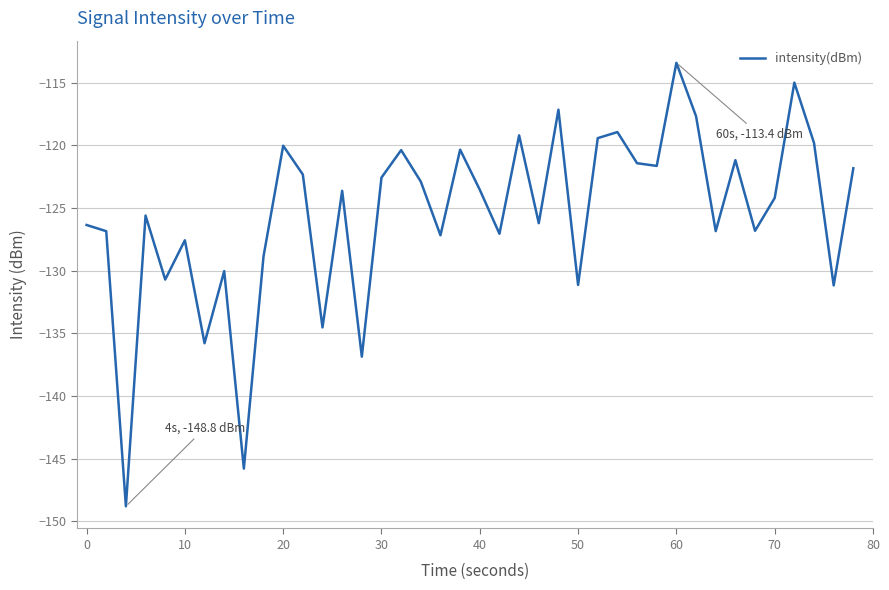

What is the difference between the maximum and minimum values?

35.4